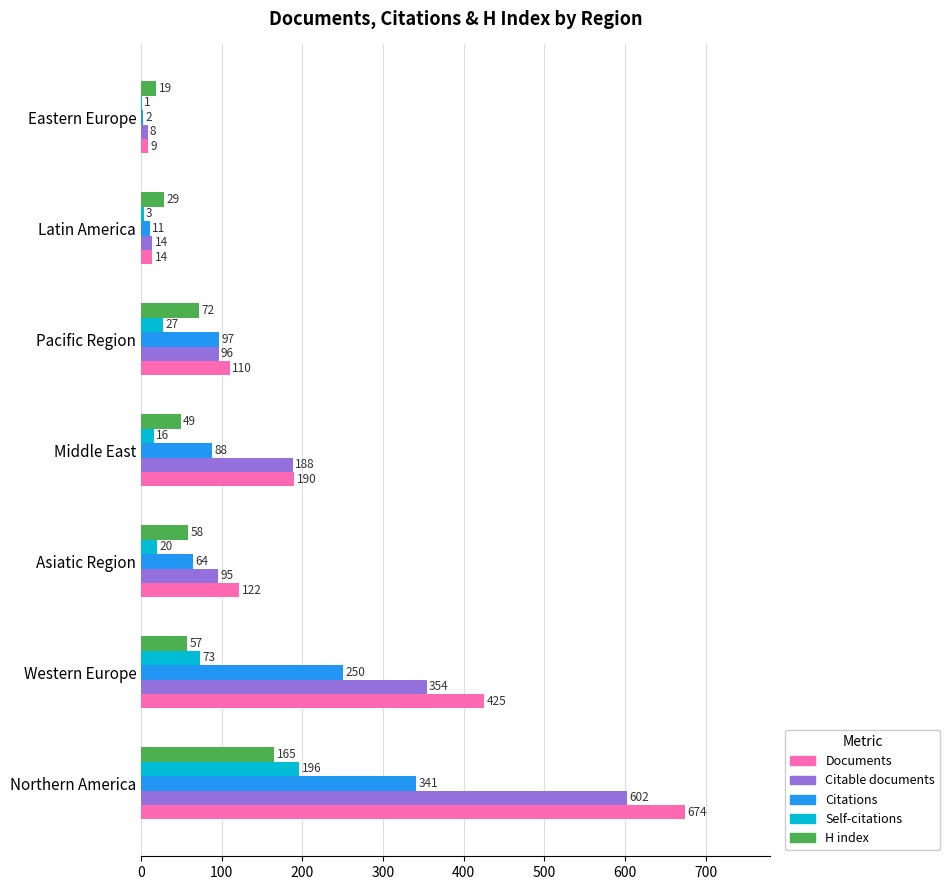

What is the greatest value displayed?

674